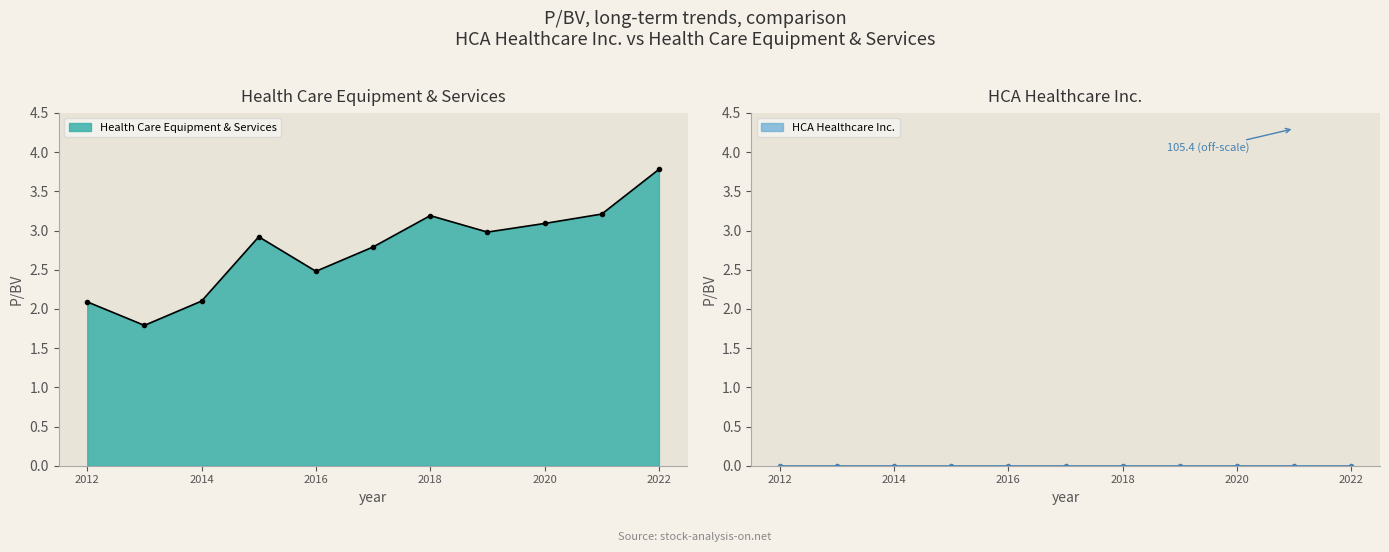

True or false: Health Care Equipment & Services has a value of 2.5 at 2016.

True